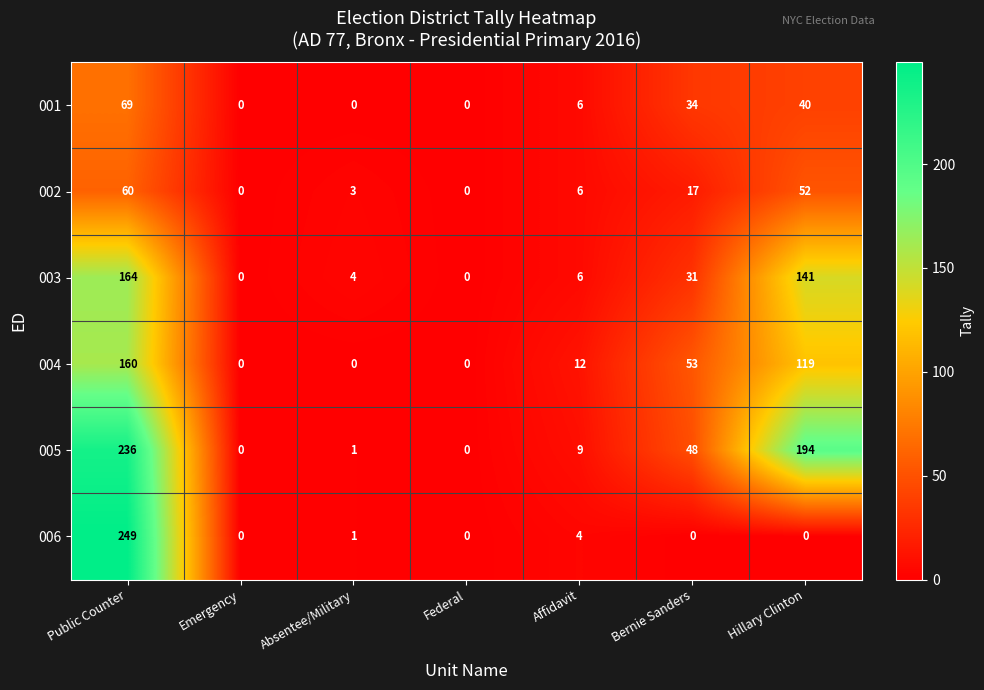

Where does the 003 series first go above 6?

Public Counter